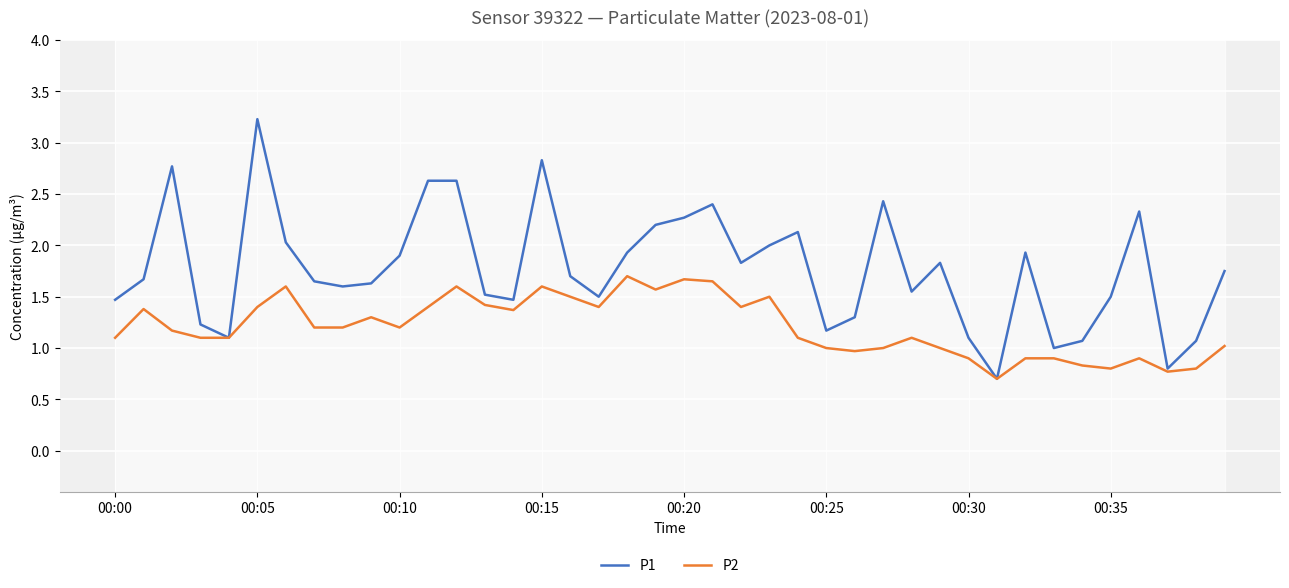

Does the chart display data point markers on the line(s)?

No